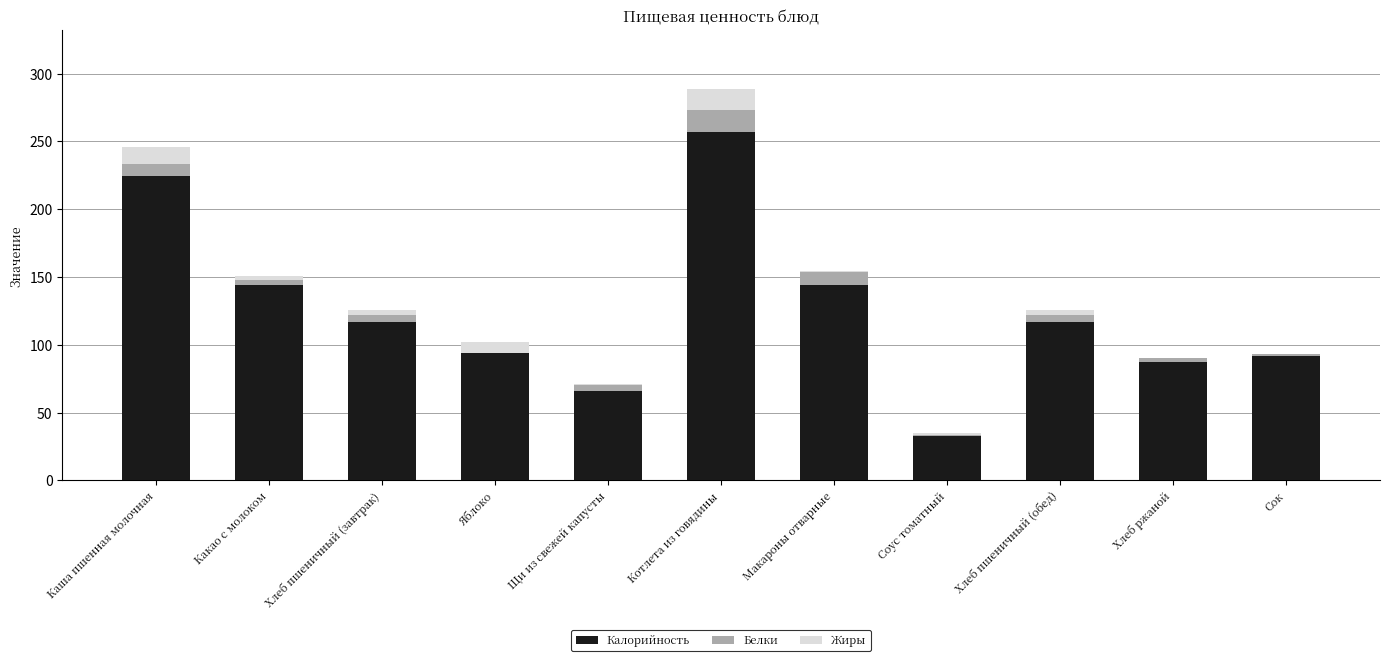

Which category has the highest value in the Калорийность series?

Котлета из говядины